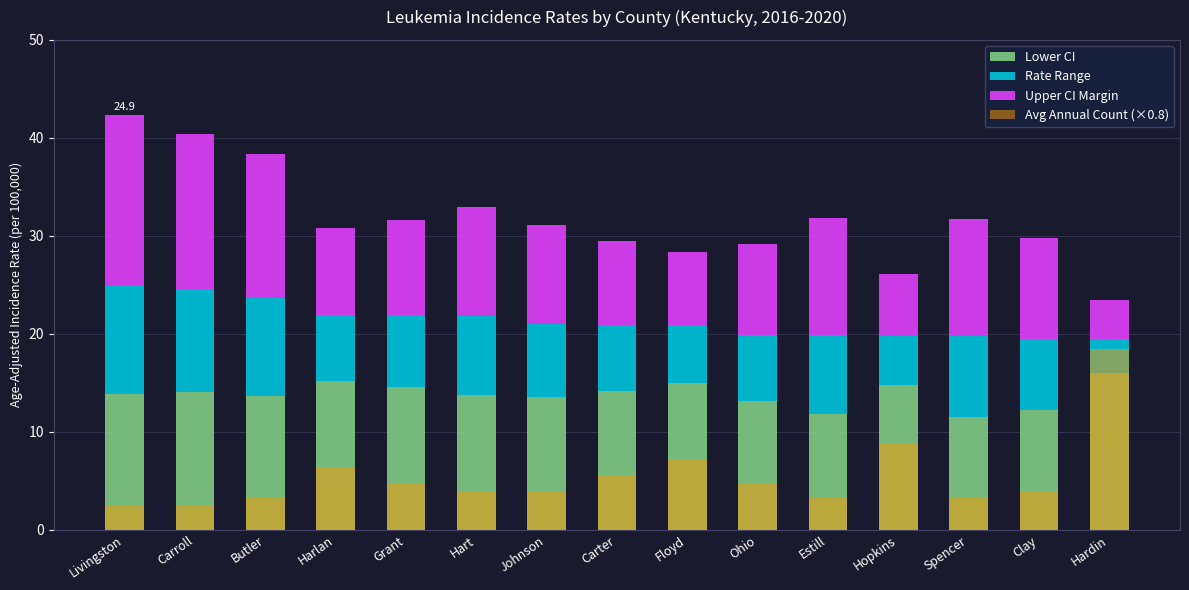

Which label corresponds to the largest value in the chart?

Hardin